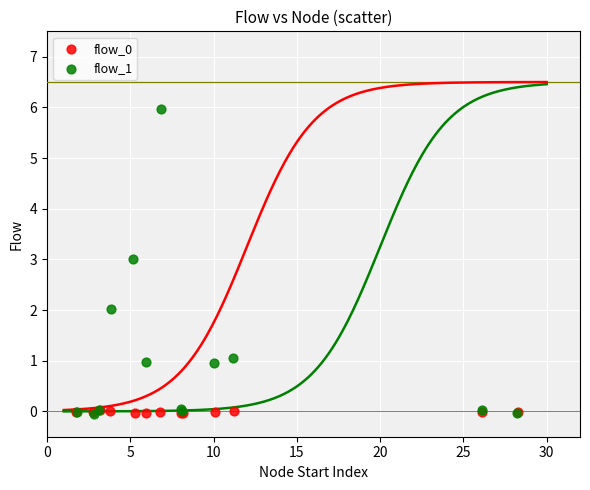

Which series has the widest spread of Y values?

flow_1